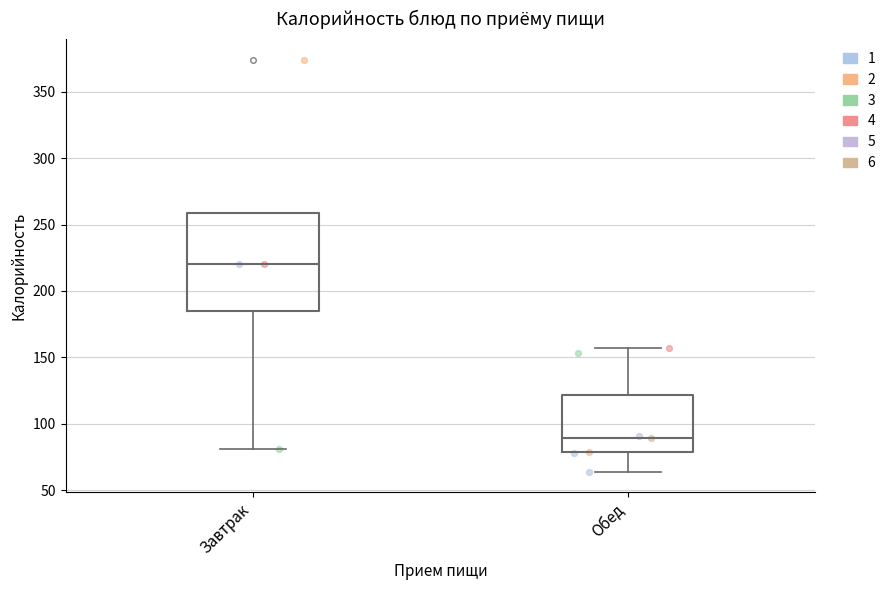

Where is the upper edge of the box for Завтрак on the y-axis? The values are not printed on the chart, so give them approximately, as read against the axis.

260